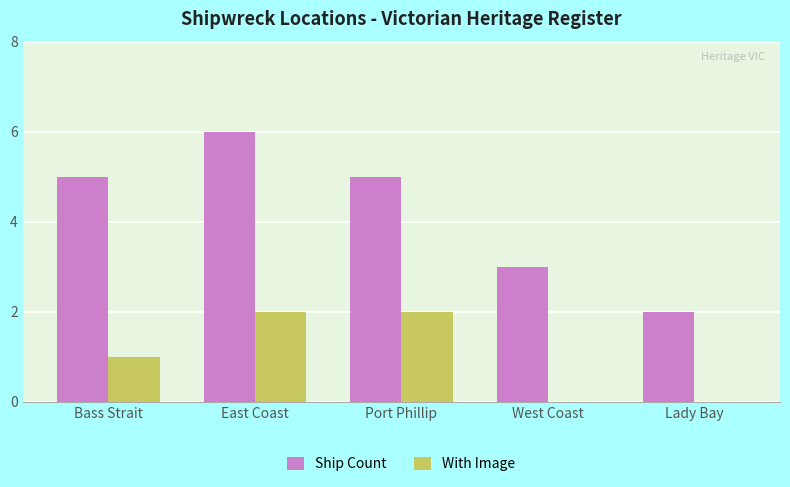

Is it true that Ship Count equals 5 at Bass Strait?

True